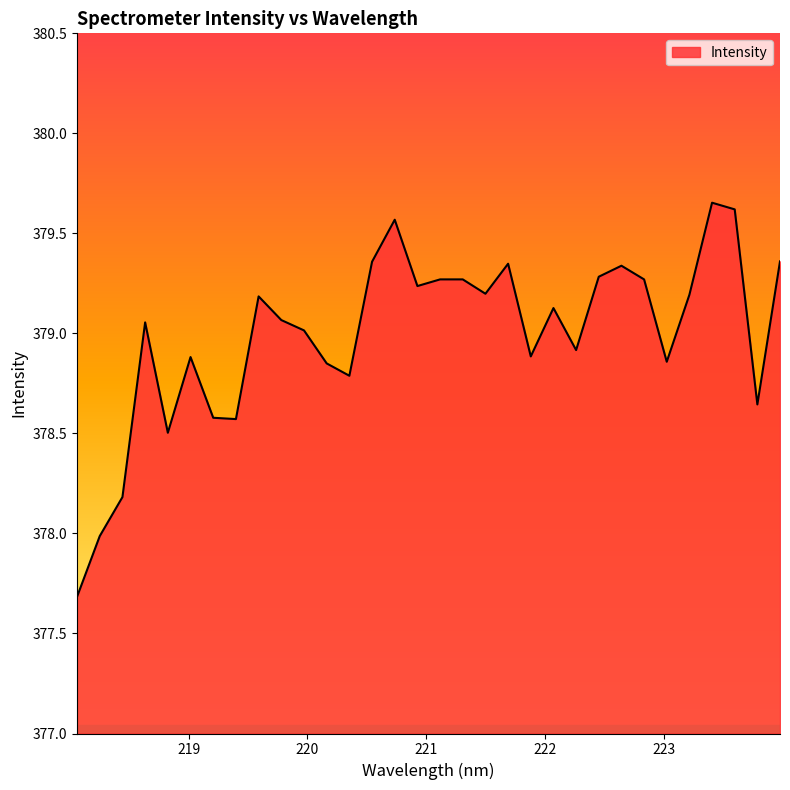

What is the difference between the maximum and minimum values?

2.0